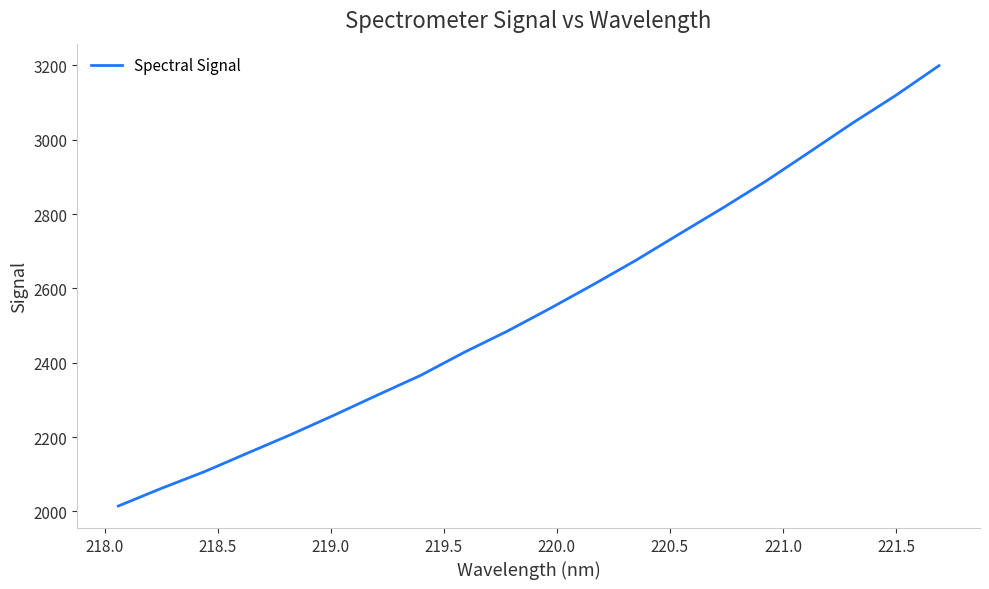

What is the greatest value displayed?

3199.1